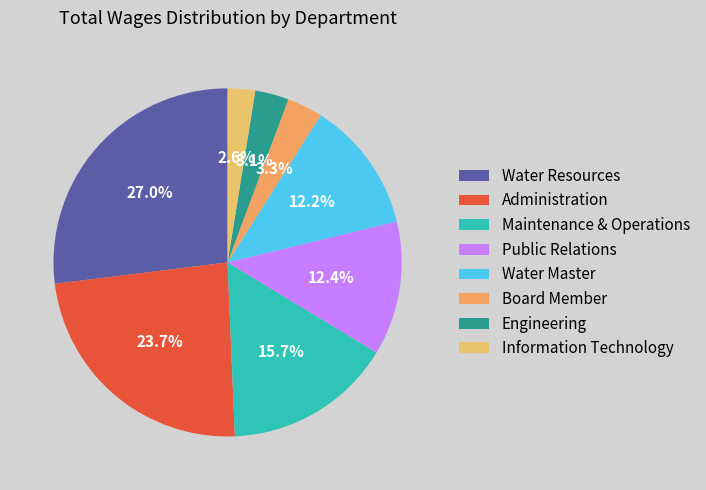

How many slices are in this pie chart?

8